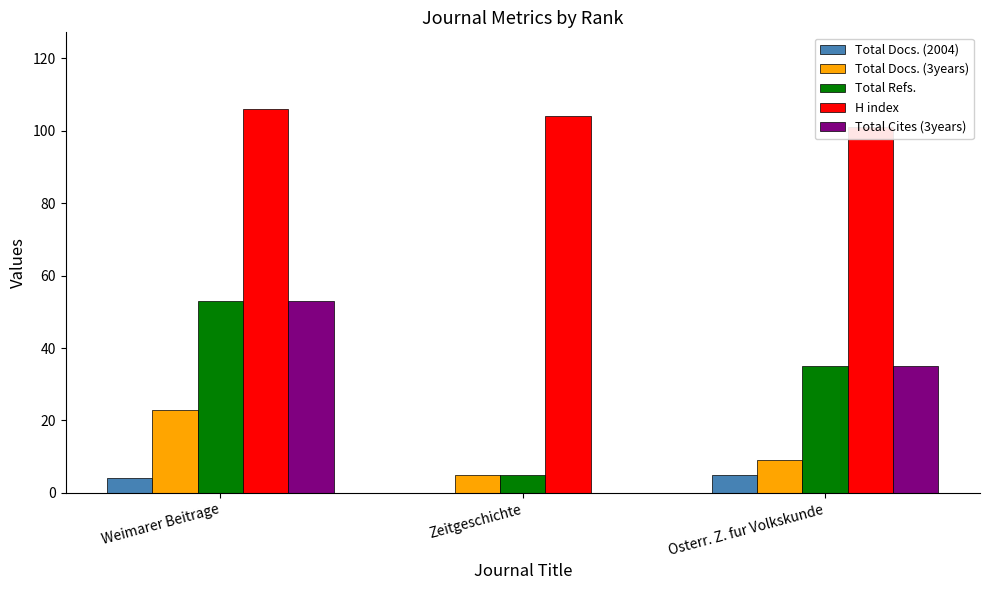

What is the label of the 2nd bar from the left?

Zeitgeschichte